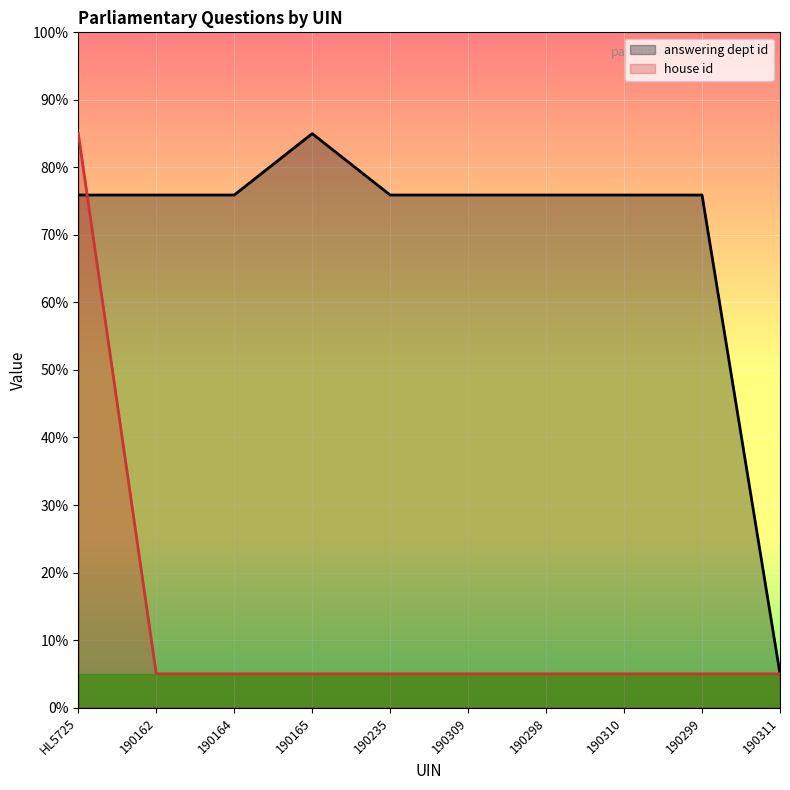

Which series has the largest total across all categories?

answering dept id